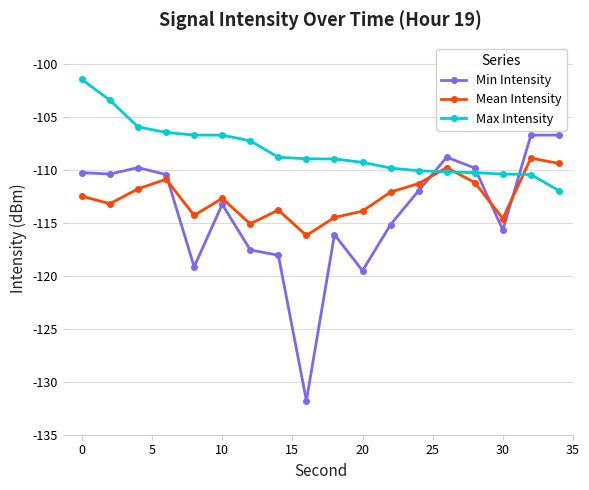

How many data points in Min Intensity are less than -111?

10